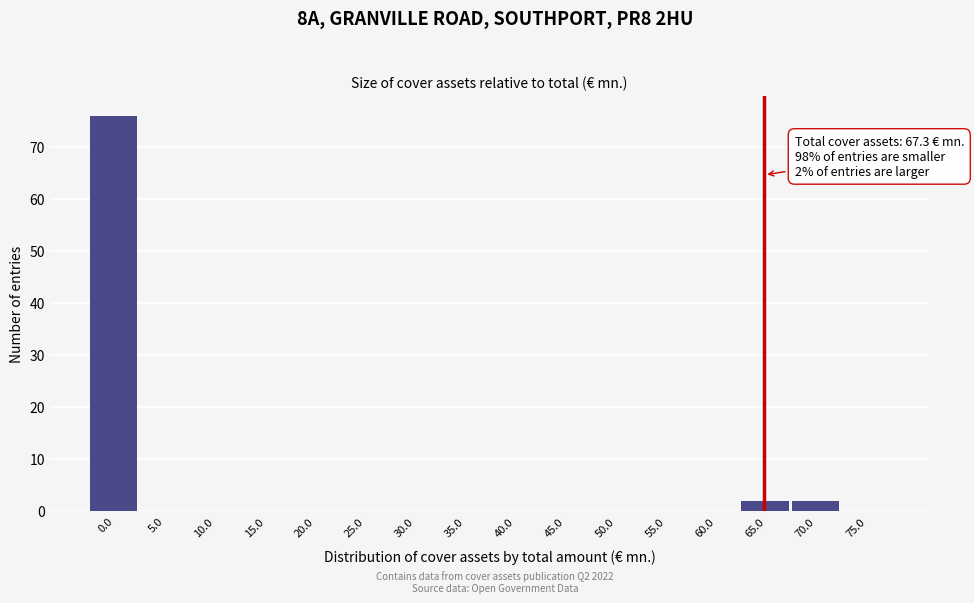

Reading left to right, list all the values displayed in this chart.

0.0=76	5.0=0	10.0=0	15.0=0	20.0=0	25.0=0	30.0=0	35.0=0	40.0=0	45.0=0	50.0=0	55.0=0	60.0=0	65.0=2	70.0=2	75.0=0